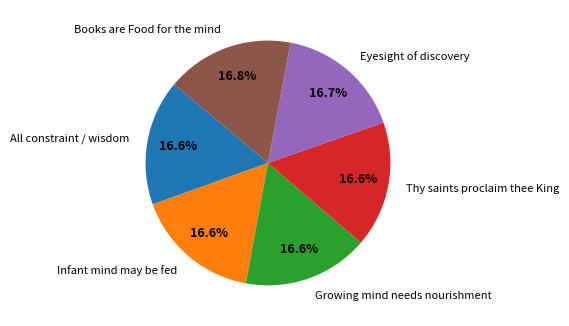

To the nearest percent, what is the average slice percentage?

17%